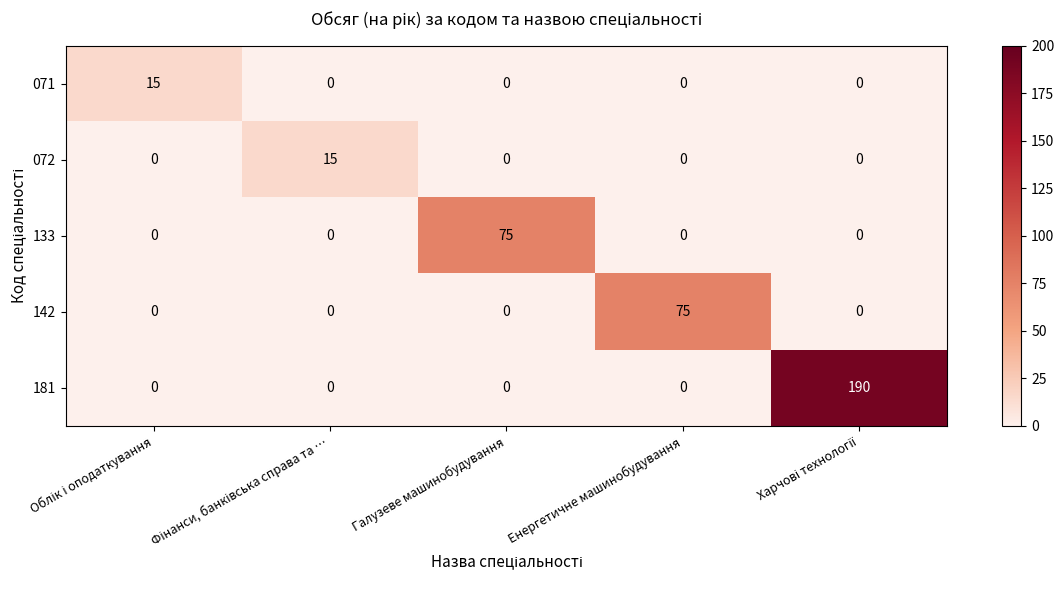

What is the greatest value displayed?

190